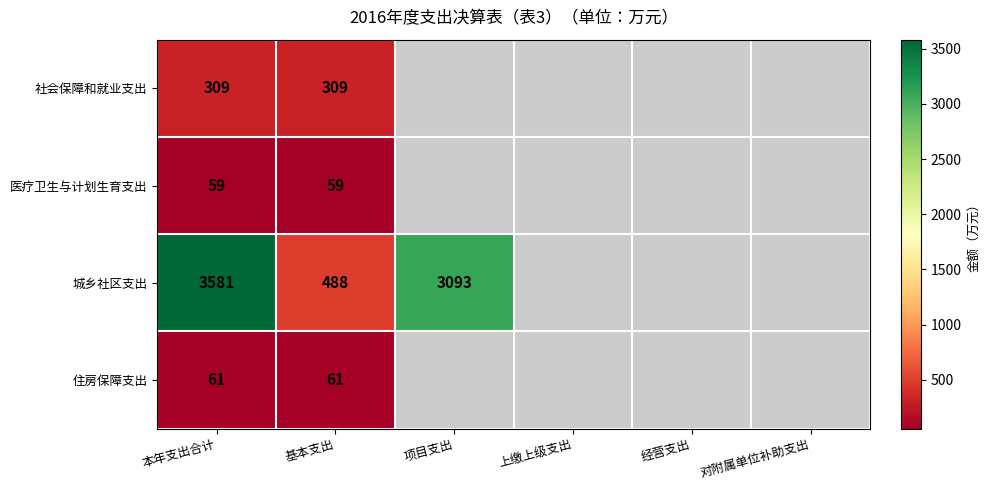

Between 对附属单位补助支出 and 本年支出合计, which is larger?

本年支出合计